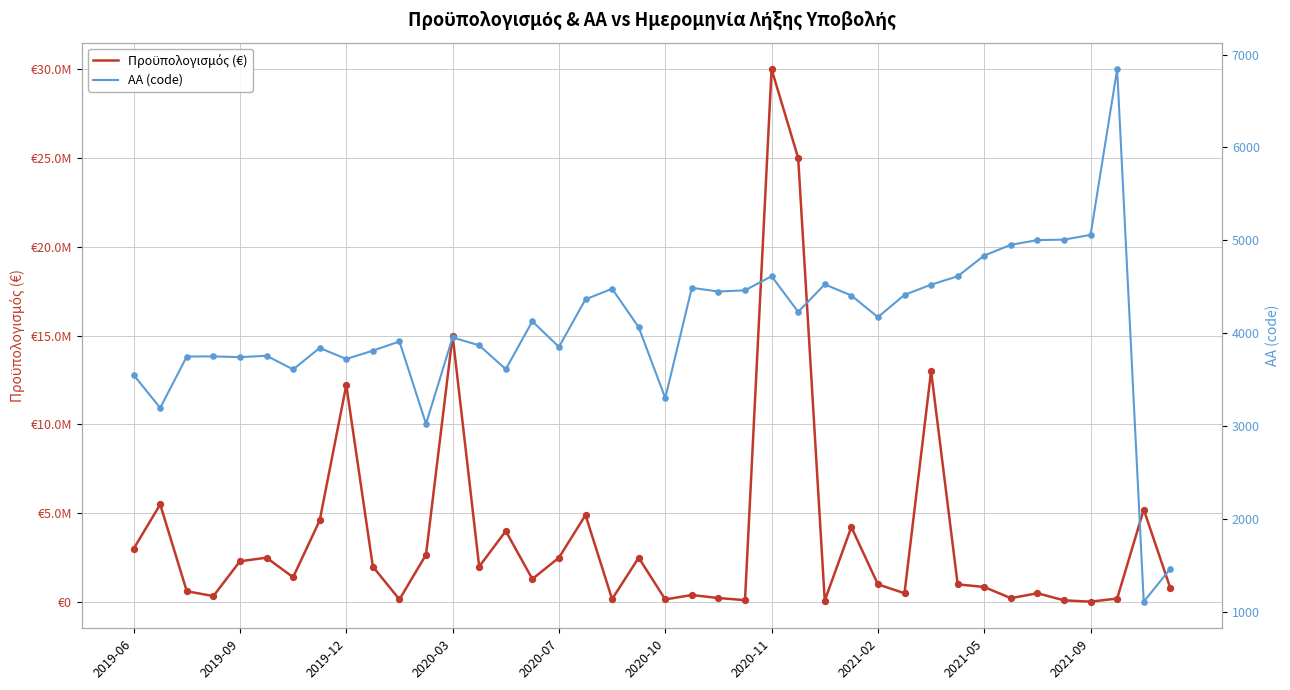

Which series has the largest Y range (max minus min)?

Προϋπολογισμός (€)